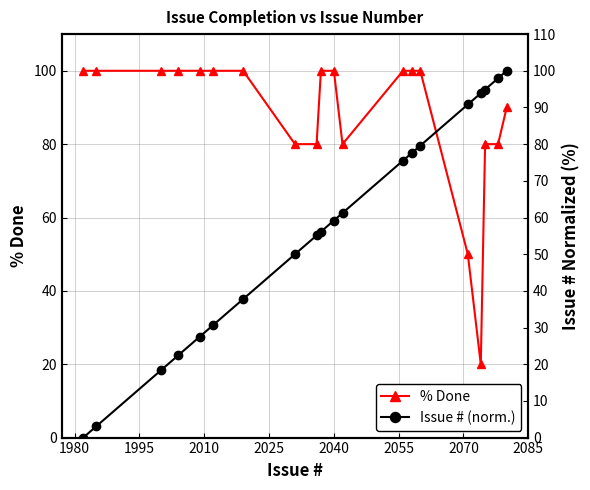

How many values in the Issue # (norm.) series exceed 59?

10